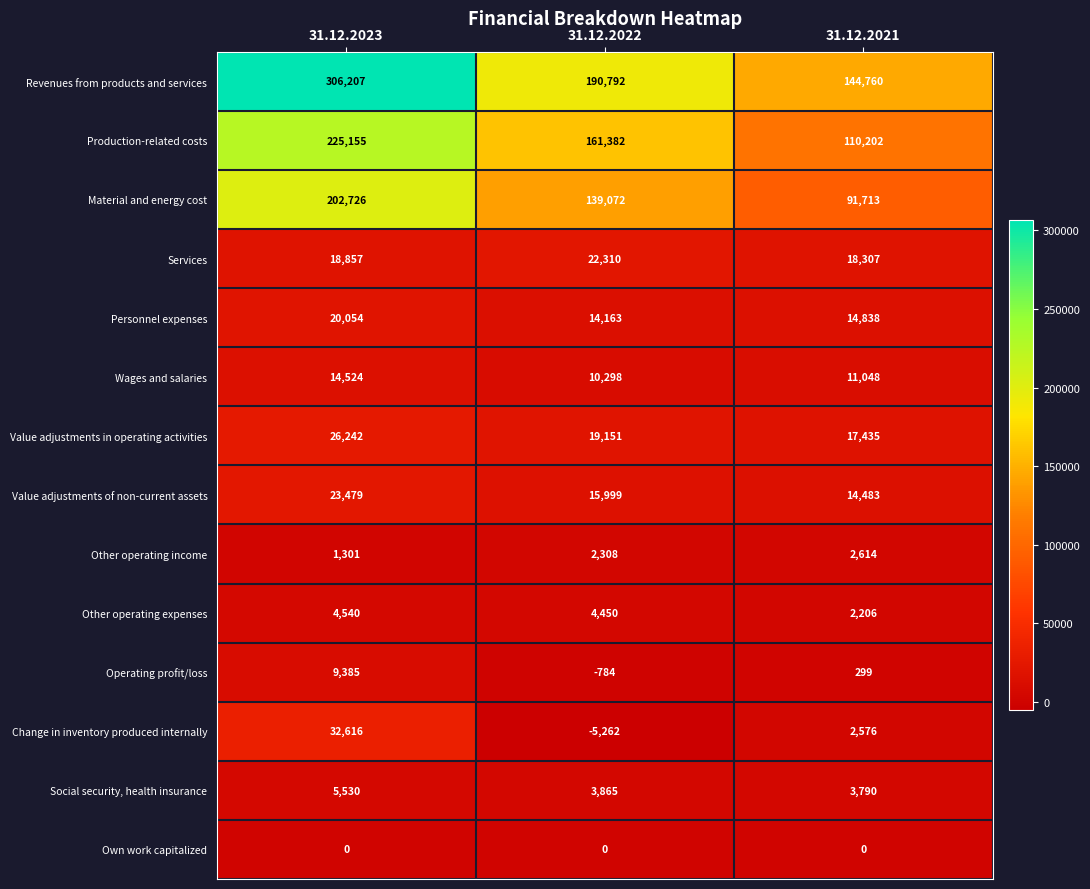

Which series has the widest spread of values?

Revenues from products and services